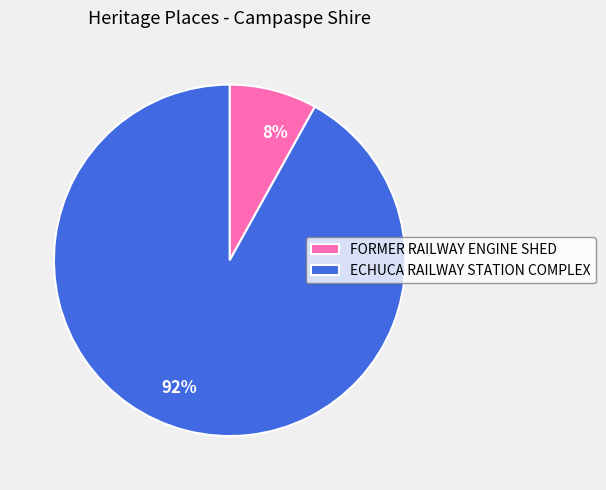

Which category accounts for the majority?

ECHUCA RAILWAY STATION COMPLEX